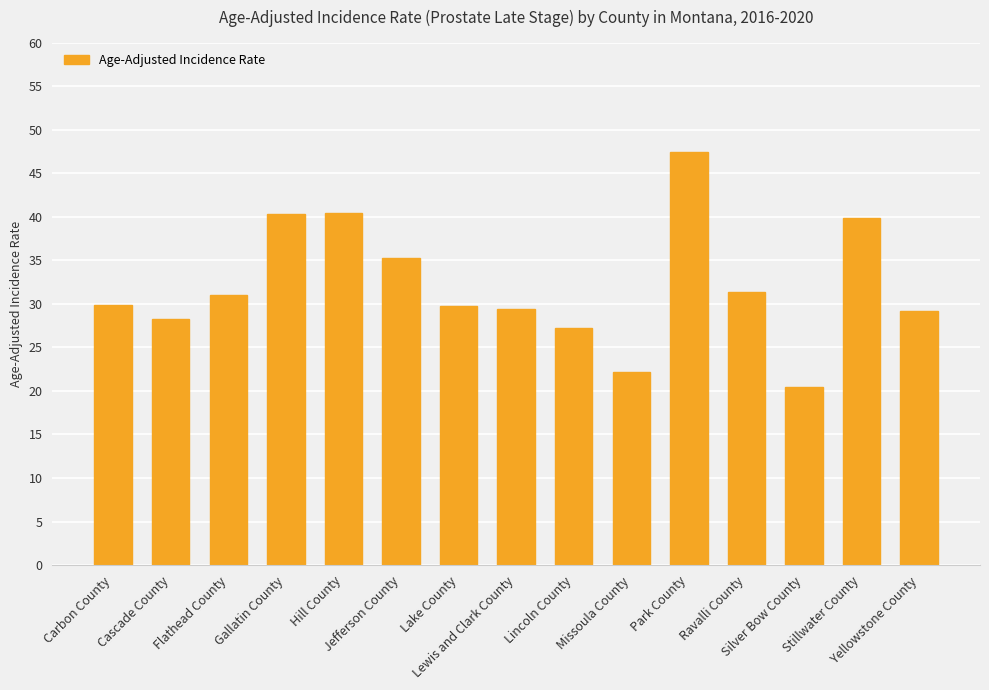

What is the average value?

32.2